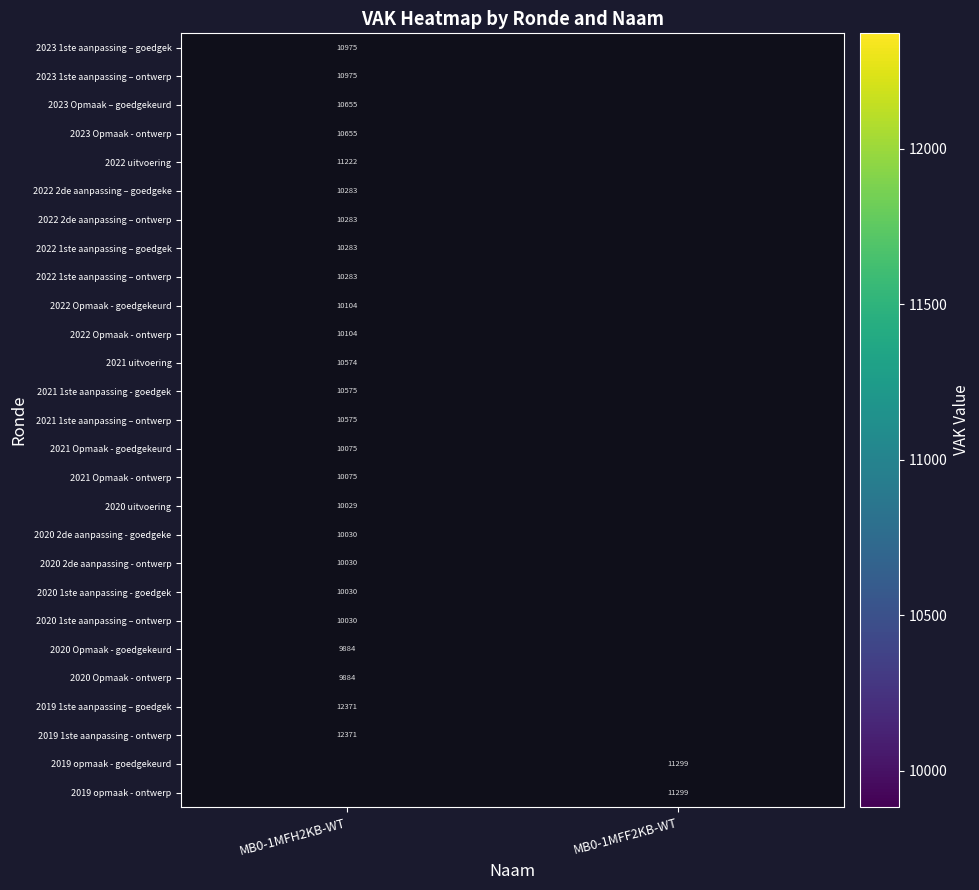

True or false: 2021 Opmaak - goedgekeurd has a value of 5736 at MB0-1MFH2KB-WT.

False